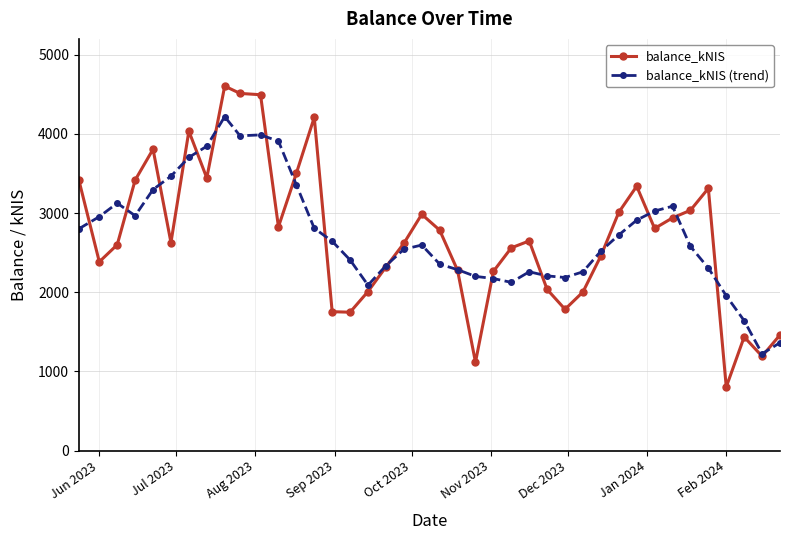

What is the value of the balance_kNIS (trend) point at the 33rd from the left?

3026.3